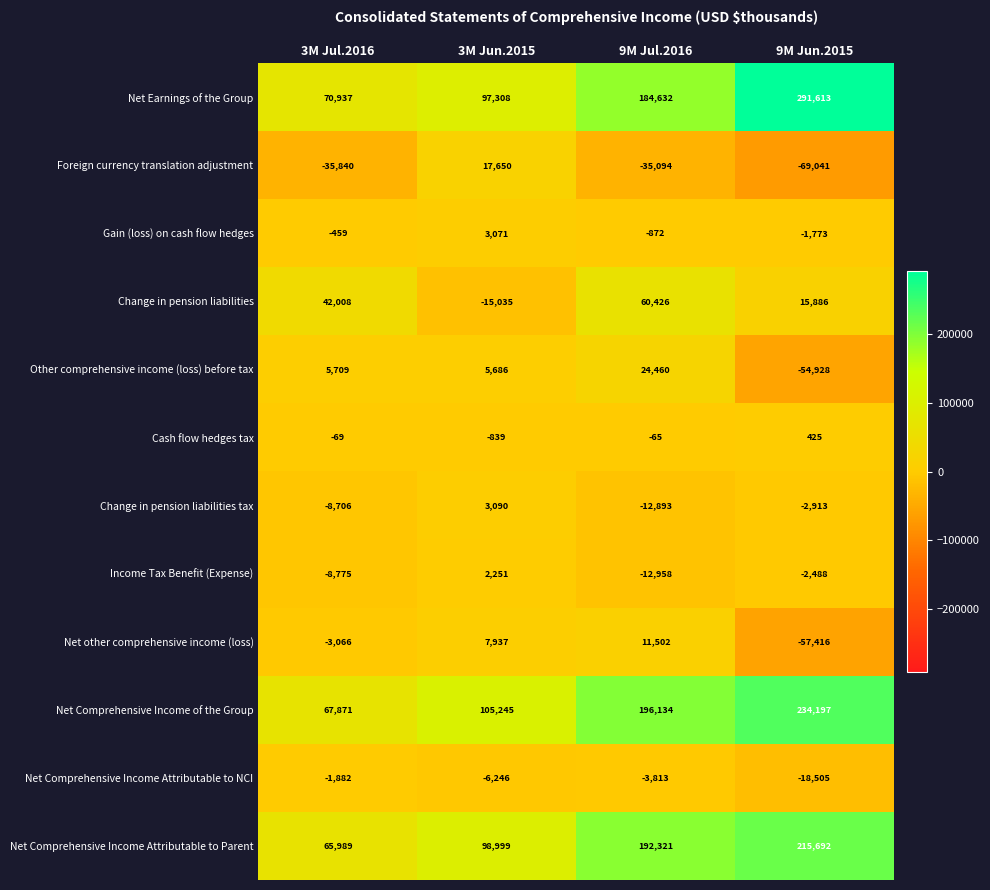

At which label is Net Comprehensive Income Attributable to NCI closest to -10193?

3M Jun.2015